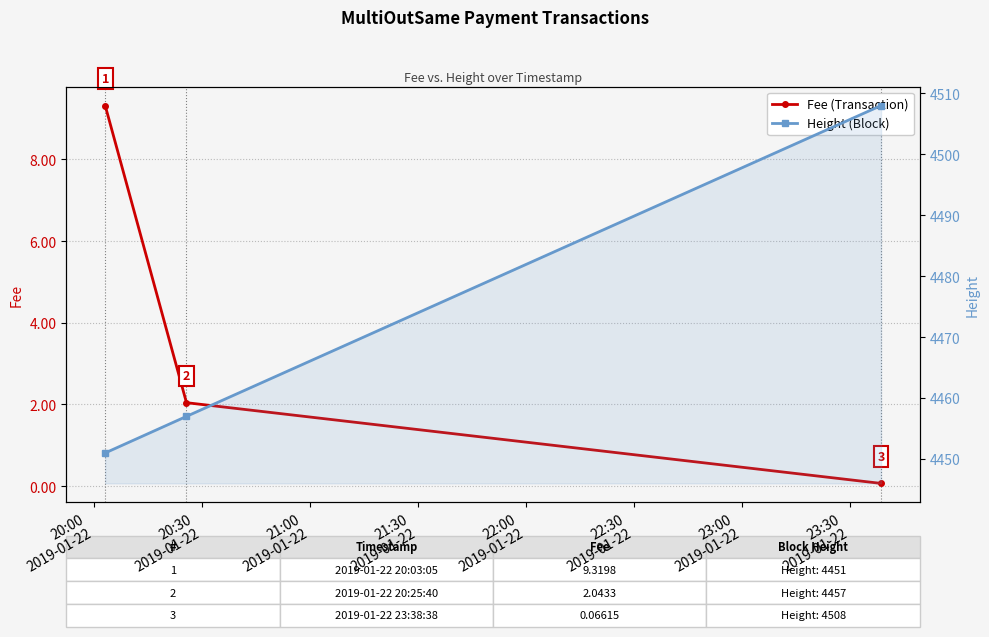

Does the chart display data point markers on the line(s)?

Yes